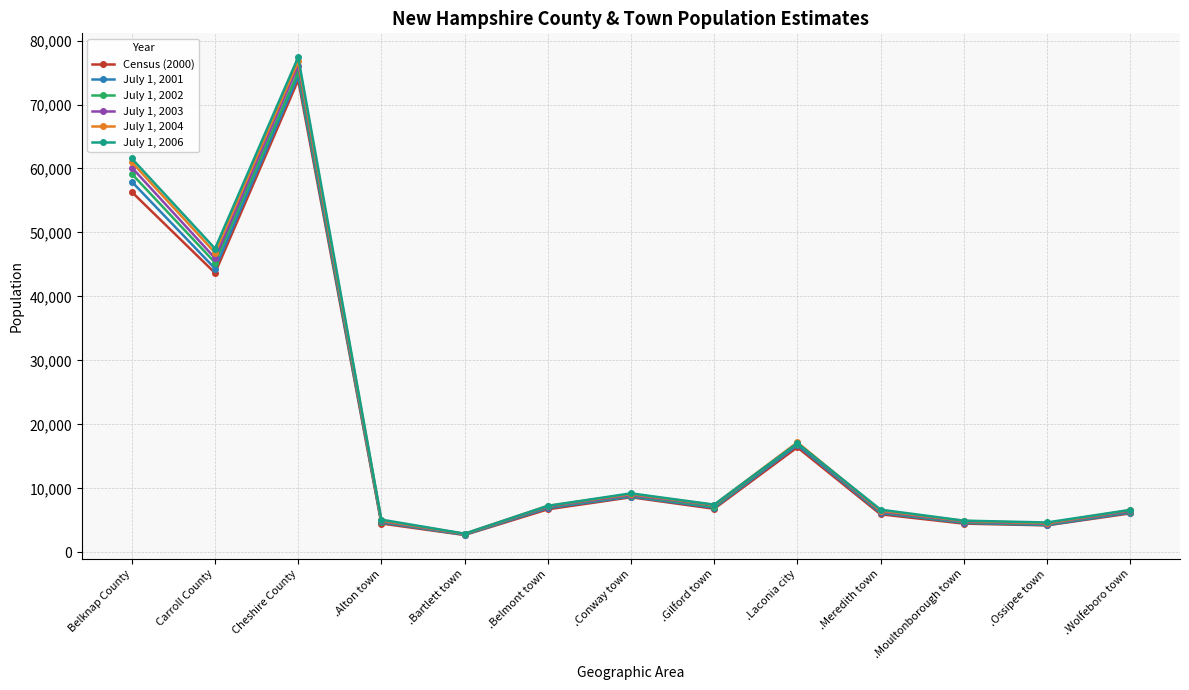

At which category does July 1, 2004 reach its first local valley?

Carroll County